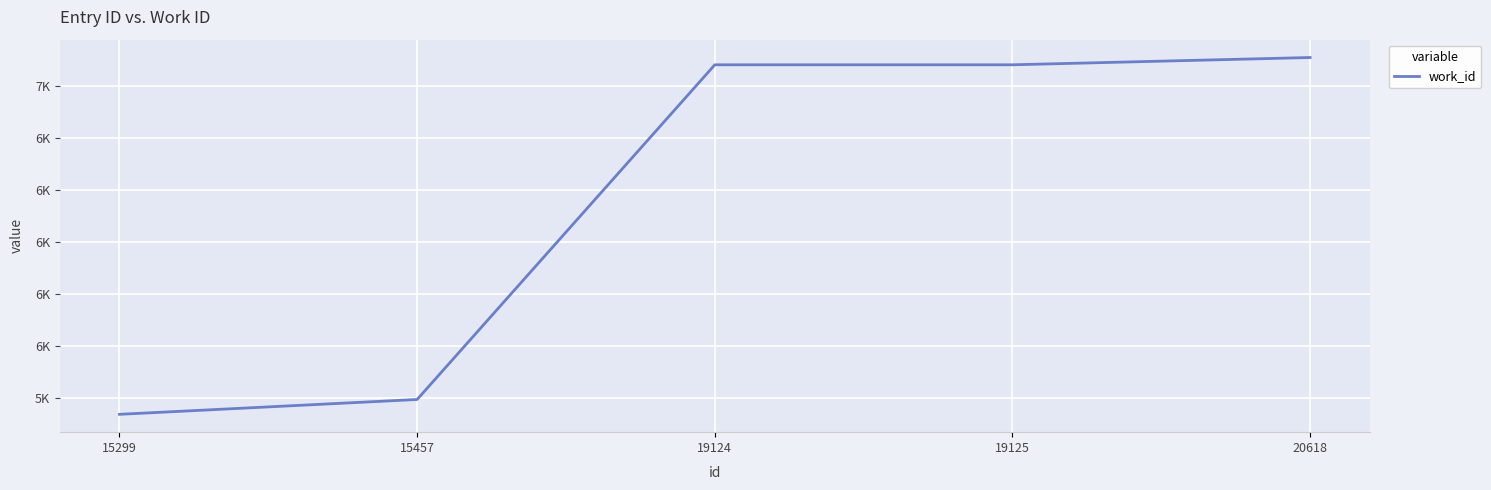

What is the difference between the maximum and minimum values?

1370